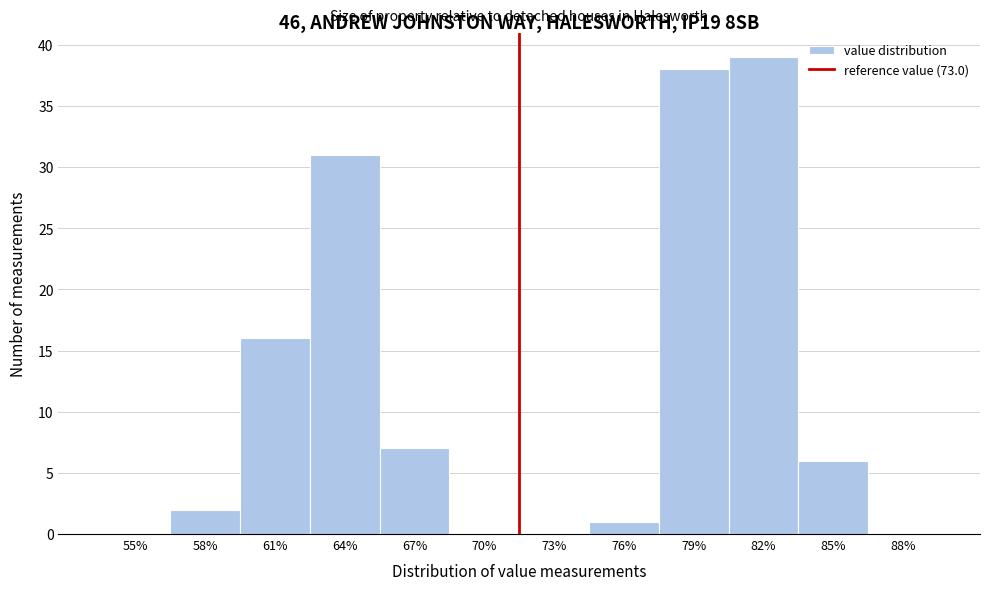

Reading right to left, extract all data points from this chart.

88%=0	85%=6	82%=39	79%=38	76%=1	73%=0	70%=0	67%=7	64%=31	61%=16	58%=2	55%=0